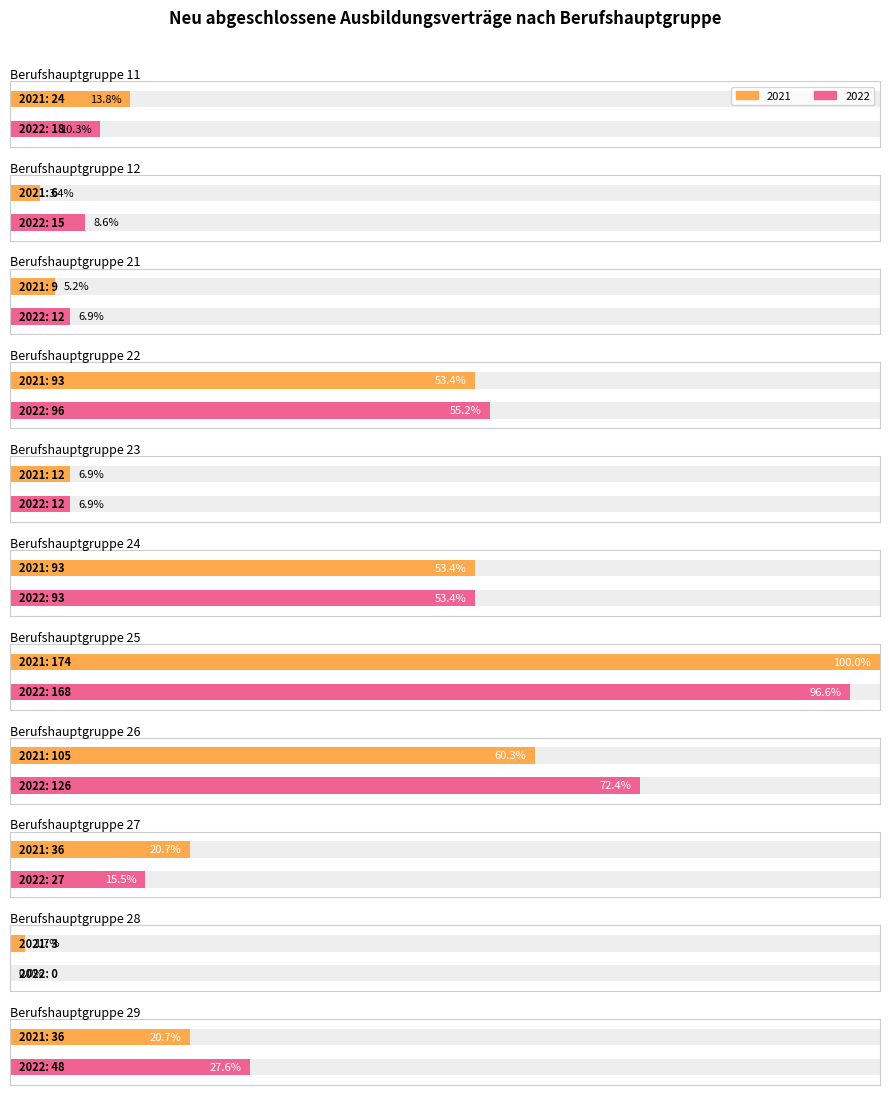

Reading left to right, transcribe all the data shown in this chart.

2021: 11=24	12=6	21=9	22=93	23=12	24=93	25=174	26=105	27=36	28=3	29=36
2022: 11=18	12=15	21=12	22=96	23=12	24=93	25=168	26=126	27=27	28=0	29=48